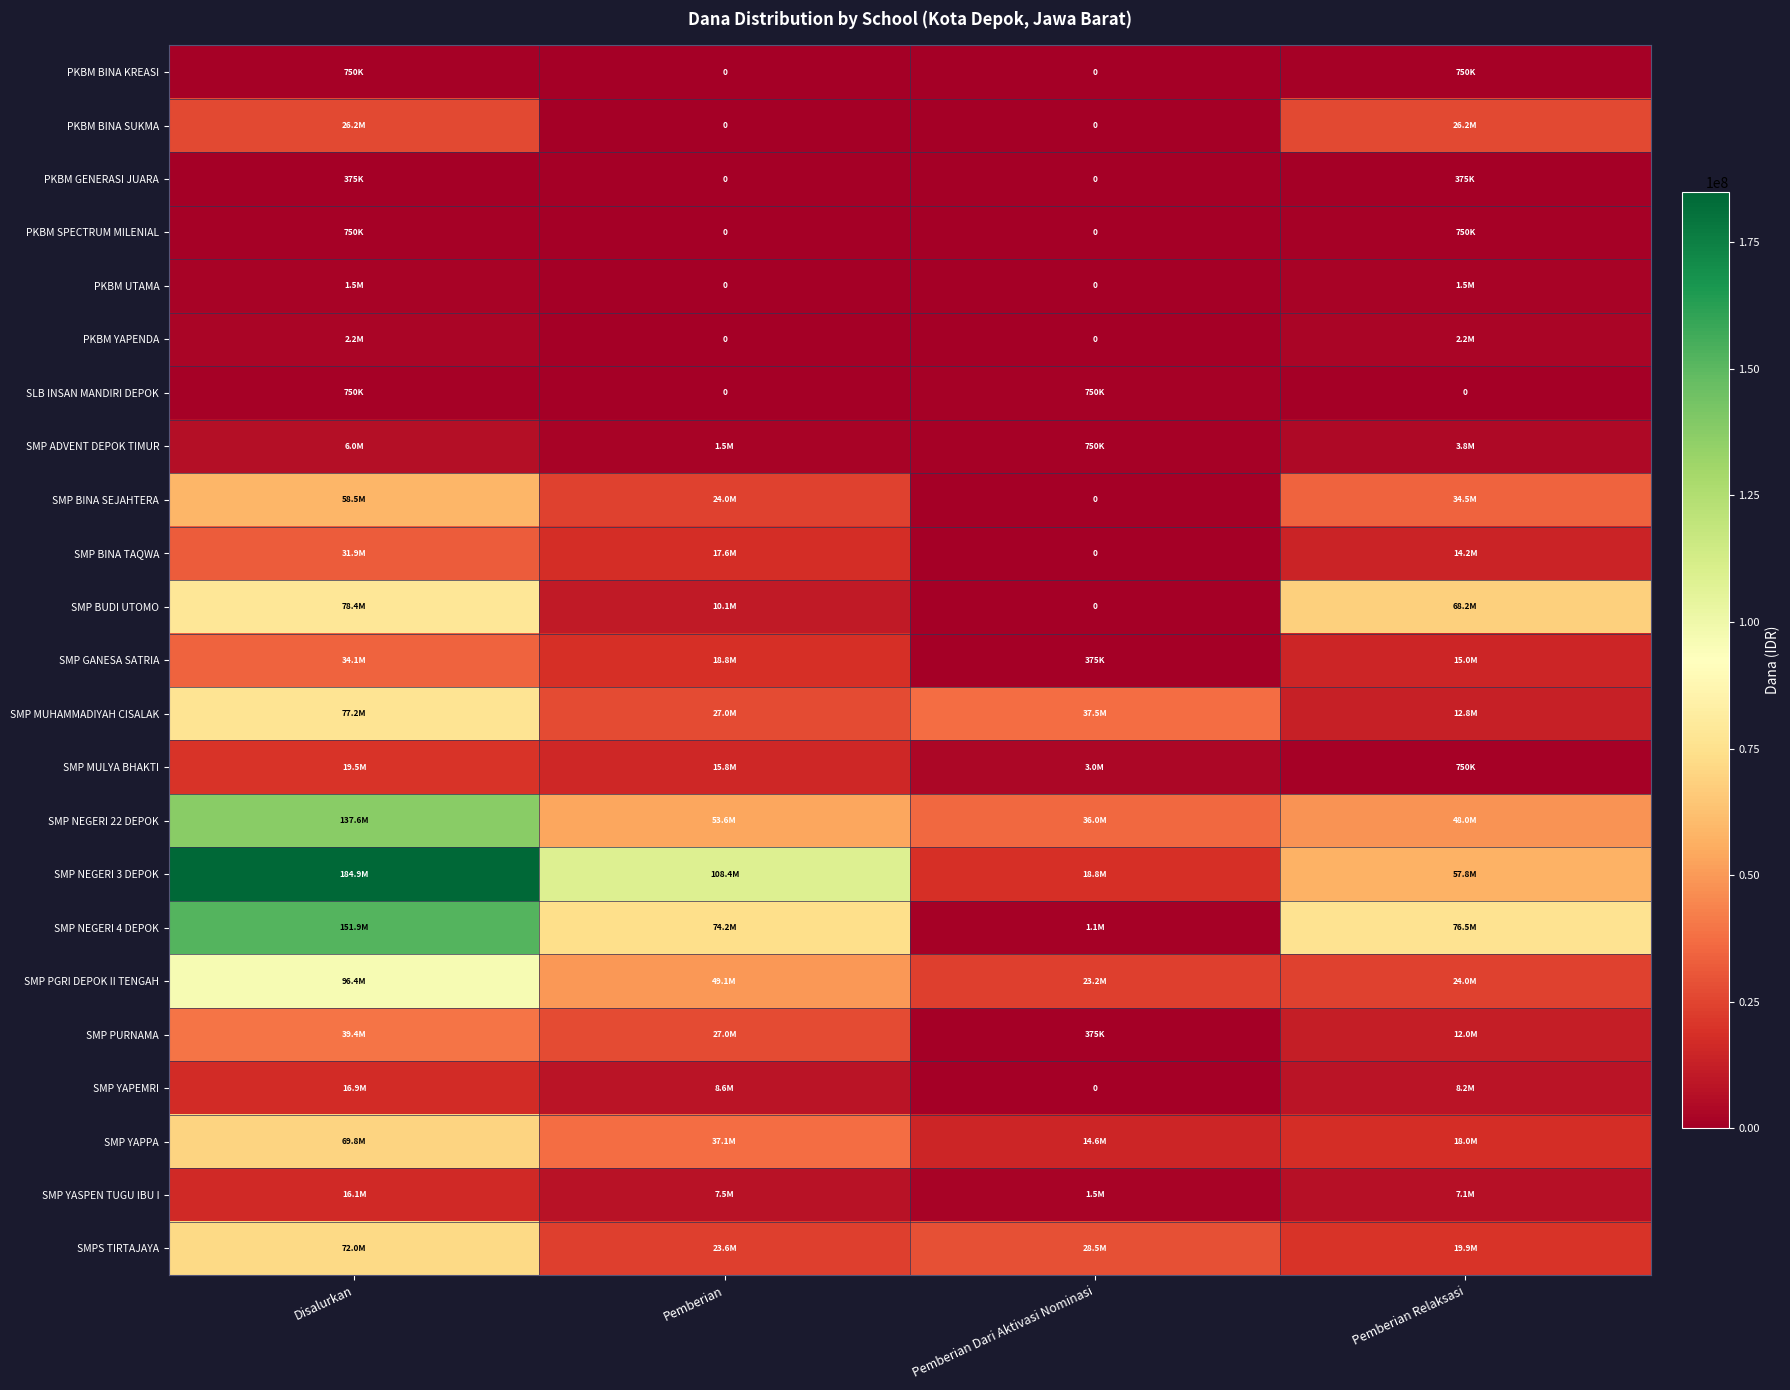

Which series has the largest range (max minus min)?

SMP NEGERI 3 DEPOK